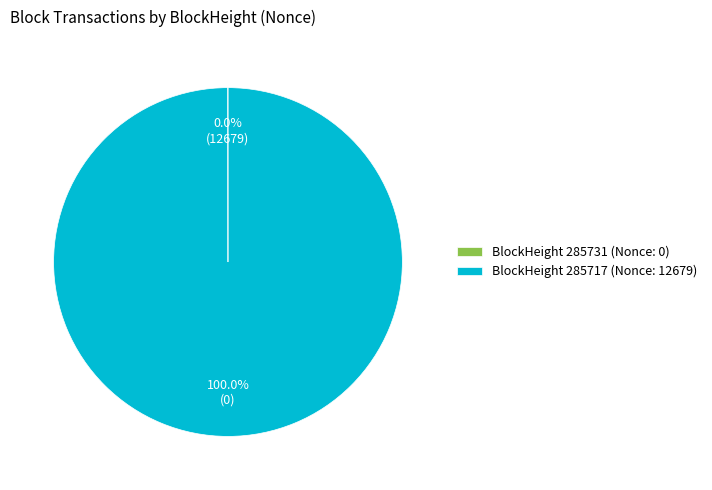

Is there a majority slice in this chart?

Yes